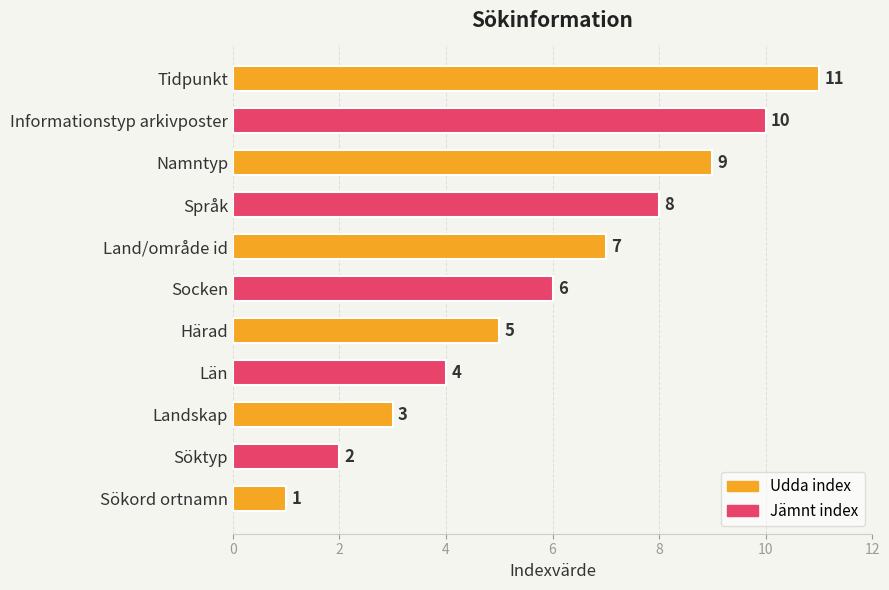

List the labels in order of value, largest first.

Tidpunkt, Informationstyp arkivposter, Namntyp, Språk, Land/område id, Socken, Härad, Län, Landskap, Söktyp, Sökord ortnamn